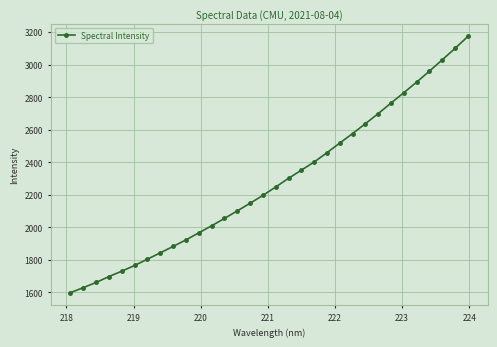

What is the average value?

2280.1